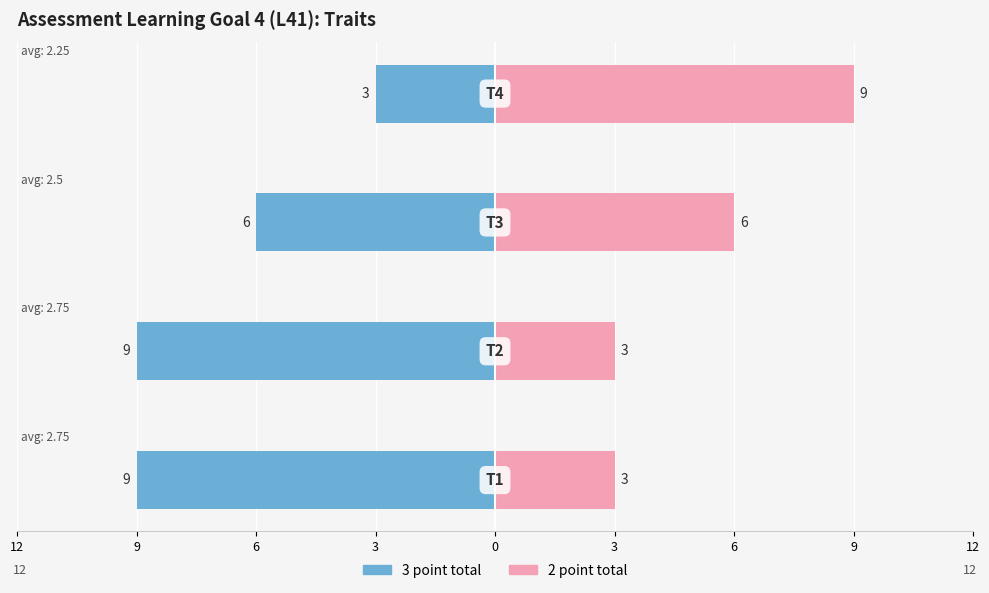

Is it true that 2 point total equals 3 at 6?

False